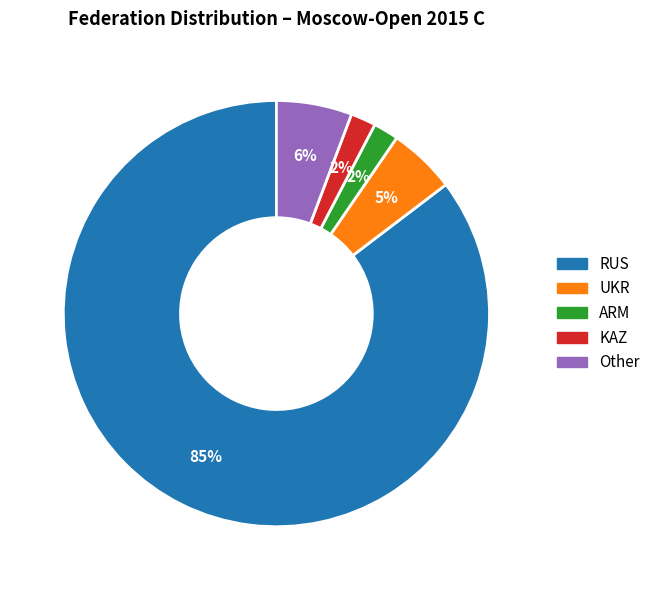

To the nearest percent, what is the difference between the RUS and ARM slice percentages?

83%